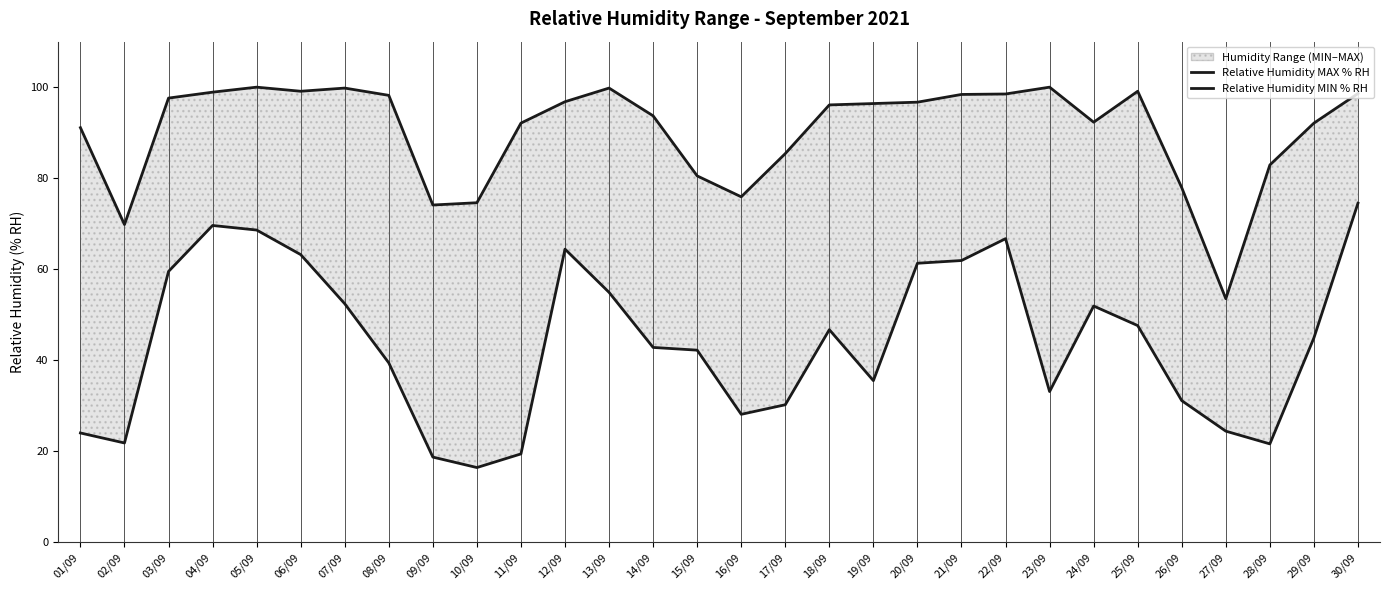

Rank the series by their average value, from lowest to highest.

Relative Humidity MIN % RH, Relative Humidity MAX % RH